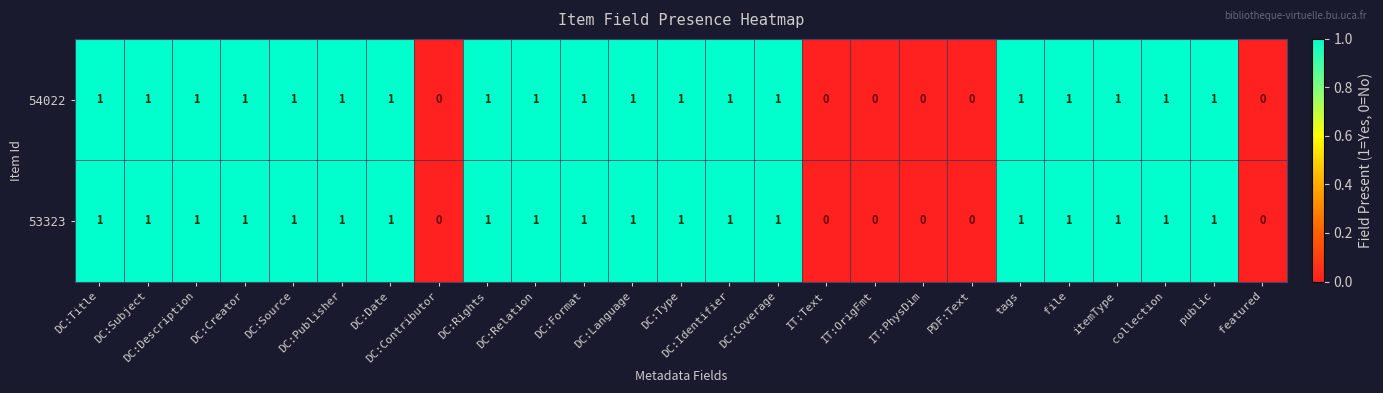

What is the sum of all 54022 values?

19